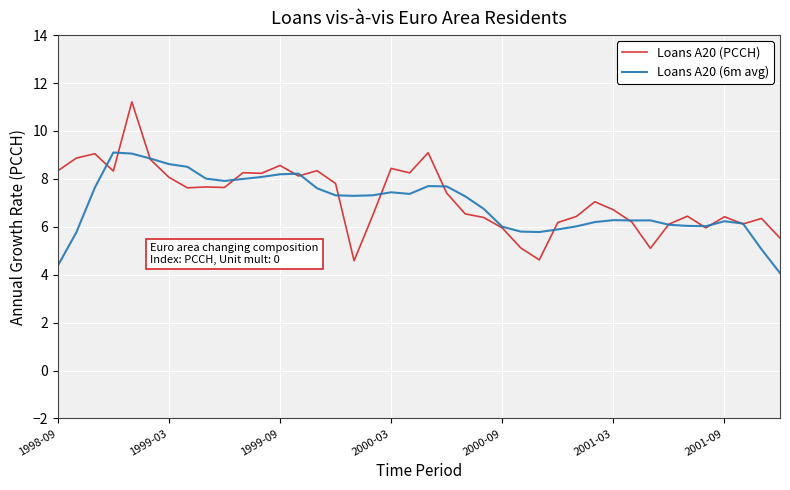

Which series has the widest spread of values?

Loans A20 (PCCH)